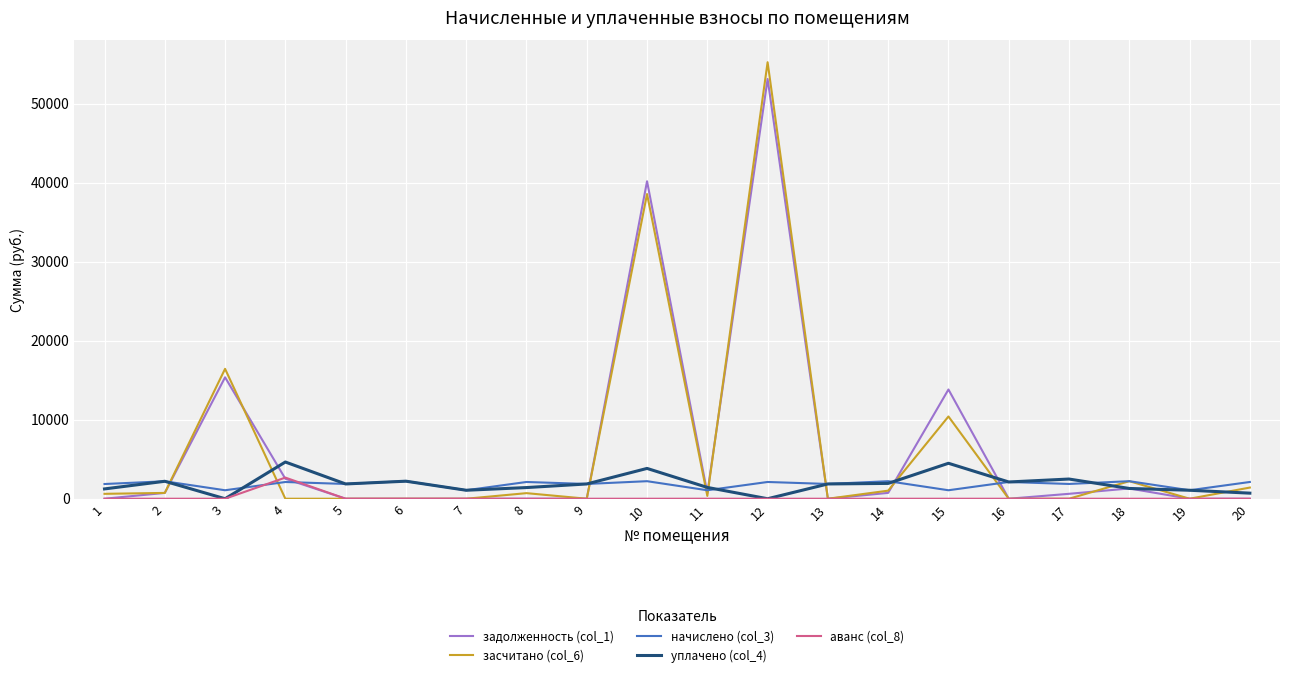

True or false: уплачено (col_4) and засчитано (col_6) cross at least once.

True